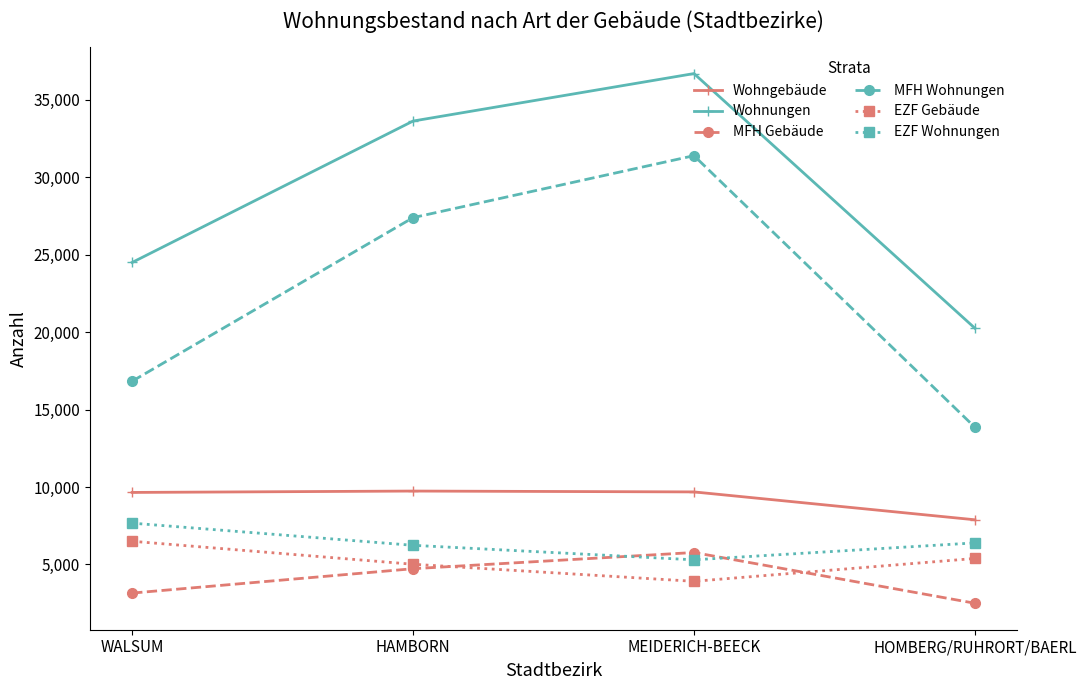

At which category does Wohnungen reach its first local peak?

MEIDERICH-BEECK